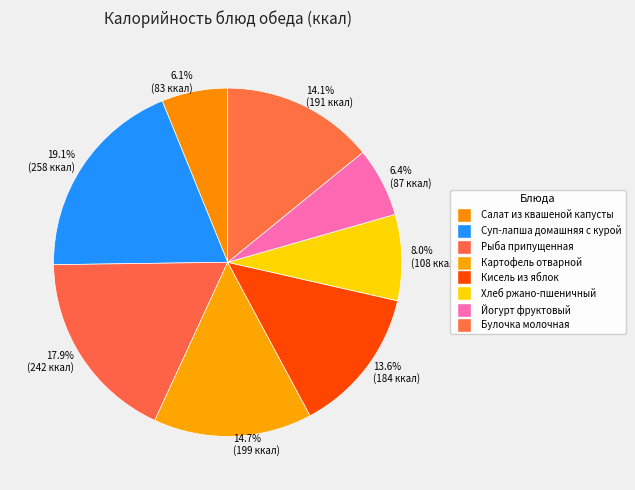

To the nearest percent, what percentage of the pie is Картофель отварной?

15%